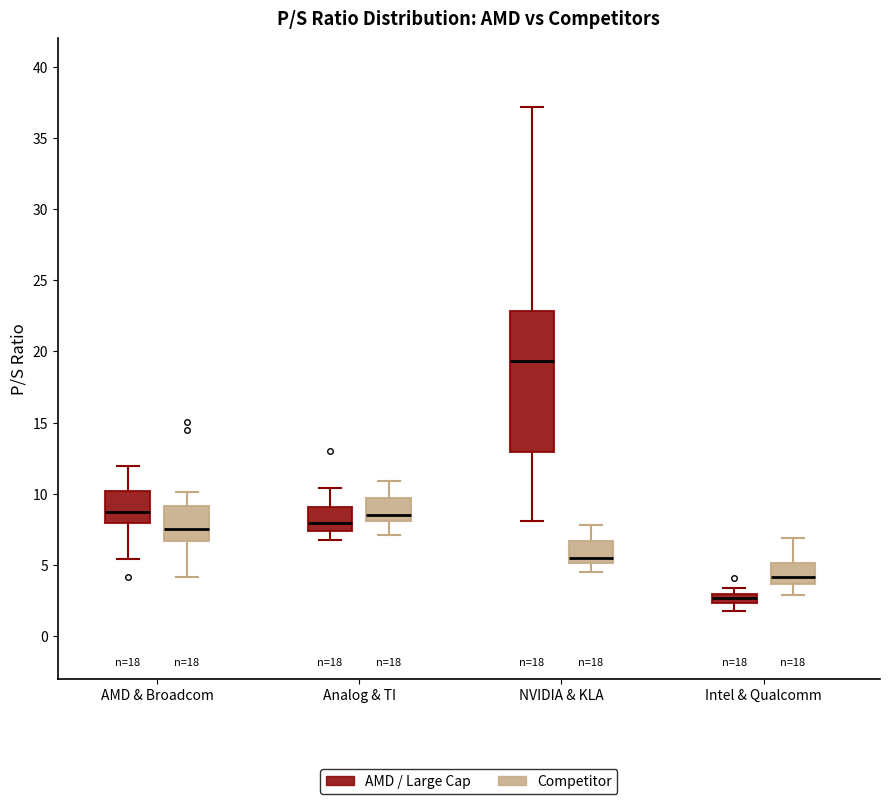

Comparing the boxes themselves (not the whiskers), which one is the tallest?

NVIDIA & KLA (AMD / Large Cap)